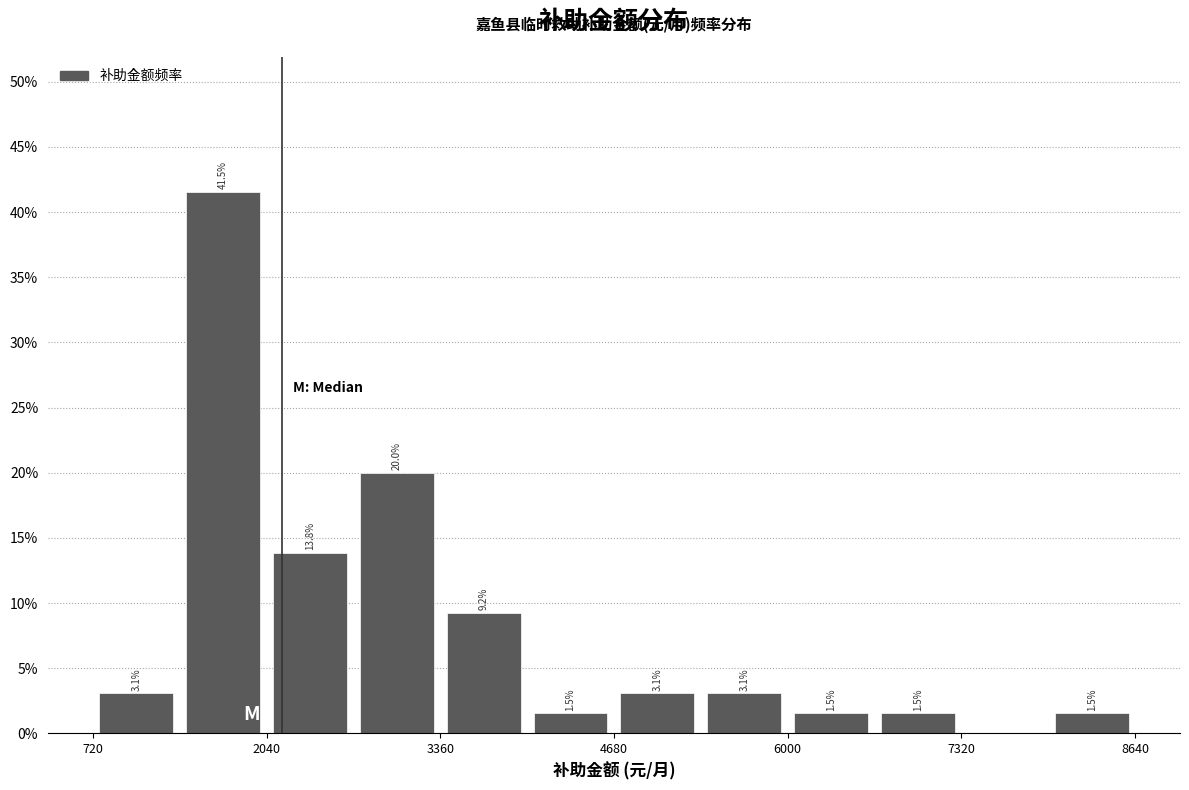

Read against the x-axis, roughly where is the centre of the tallest bar?

1800